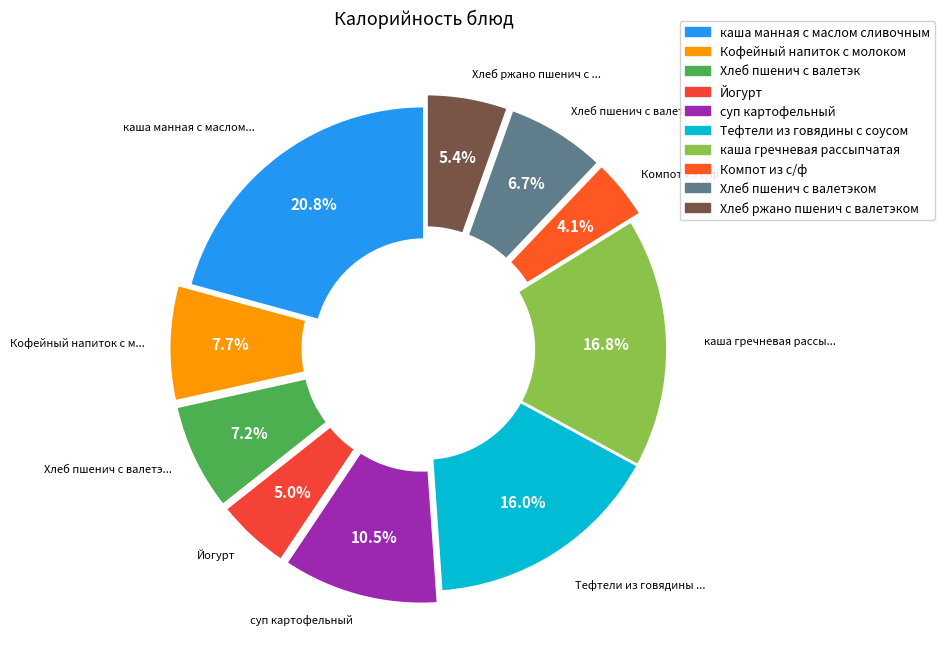

Rank the categories by value from lowest to highest.

Компот из с/ф, Йогурт, Хлеб ржано пшенич с валетэком, Хлеб пшенич с валетэком, Хлеб пшенич с валетэк, Кофейный напиток с молоком, суп картофельный, Тефтели из говядины с соусом, каша гречневая рассыпчатая, каша манная с маслом сливочным